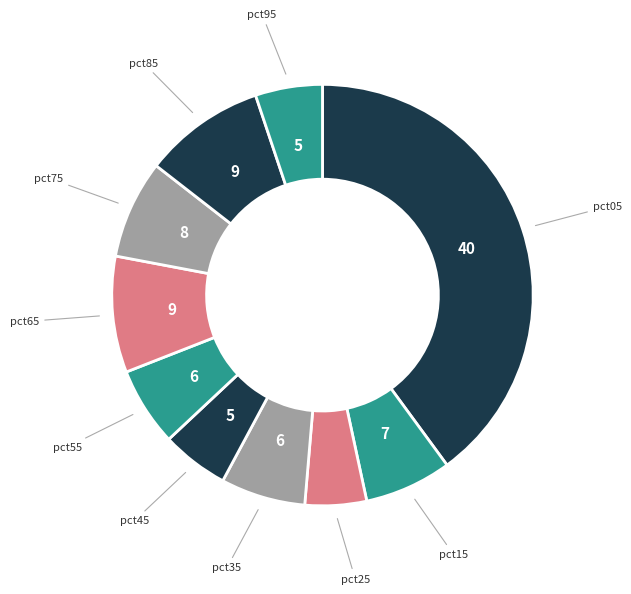

How many slices are in this pie chart?

10